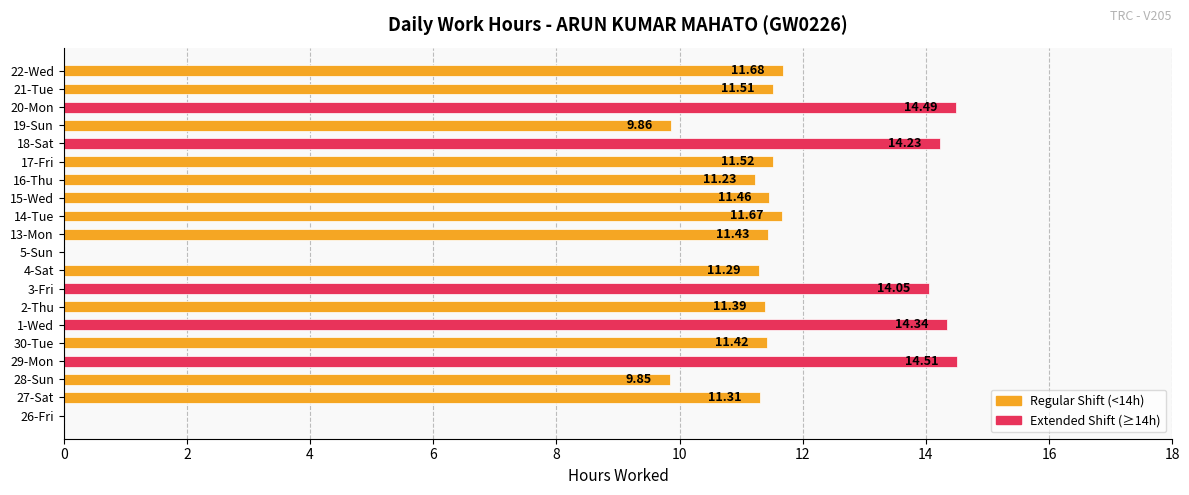

Are the bars horizontal?

Yes